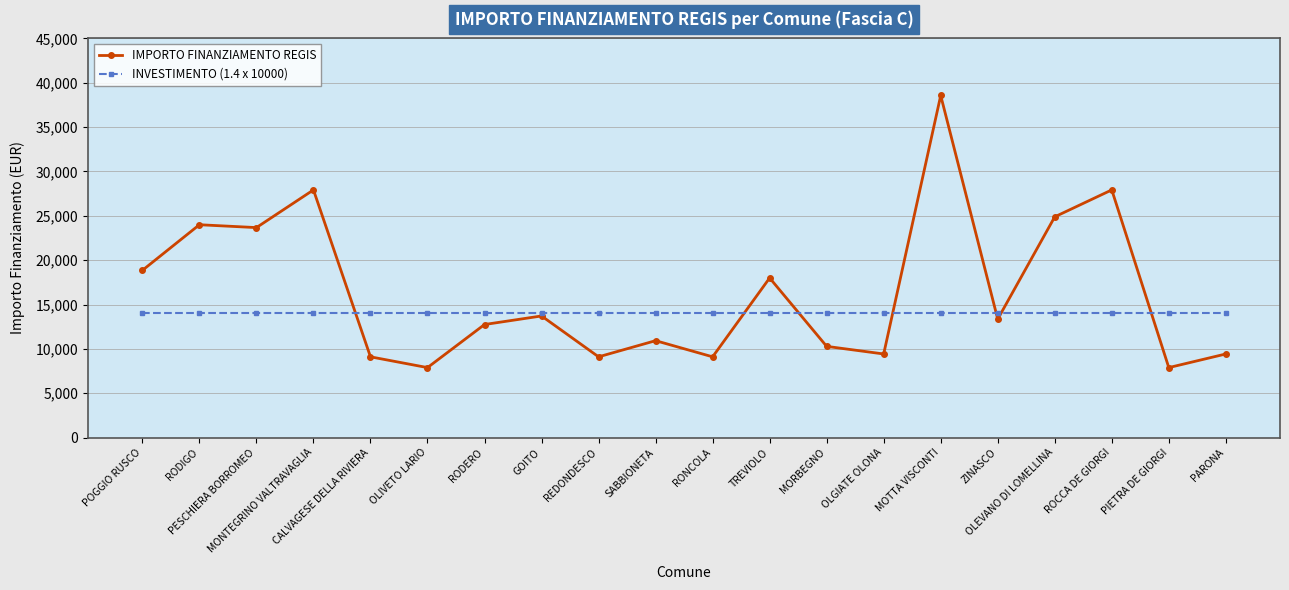

Where do INVESTIMENTO (1.4 x 10000) and IMPORTO FINANZIAMENTO REGIS first cross each other?

MONTEGRINO VALTRAVAGLIA and CALVAGESE DELLA RIVIERA